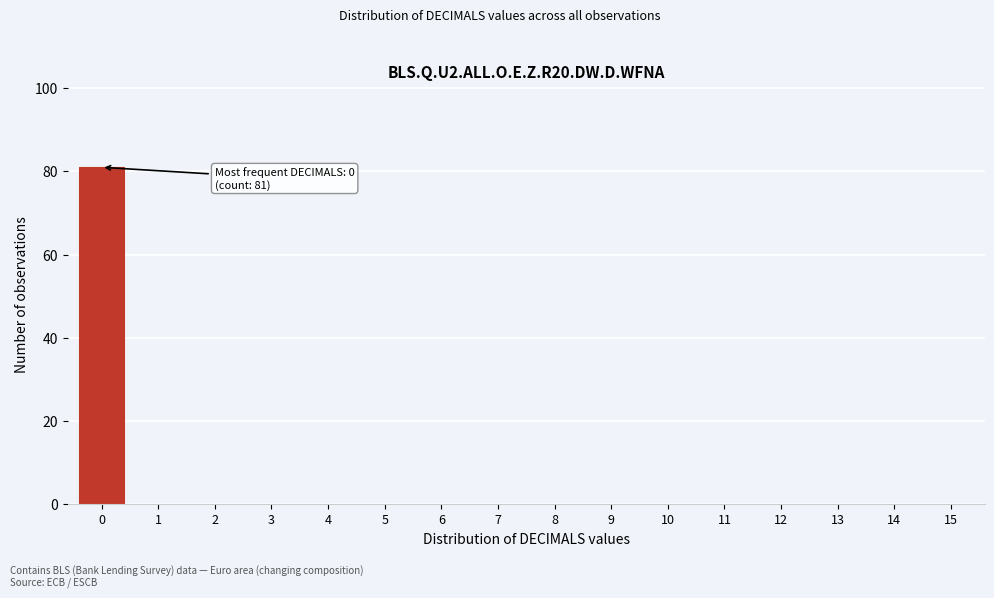

Over which range of the x-axis is the bar tallest?

-0.5 to 0.5